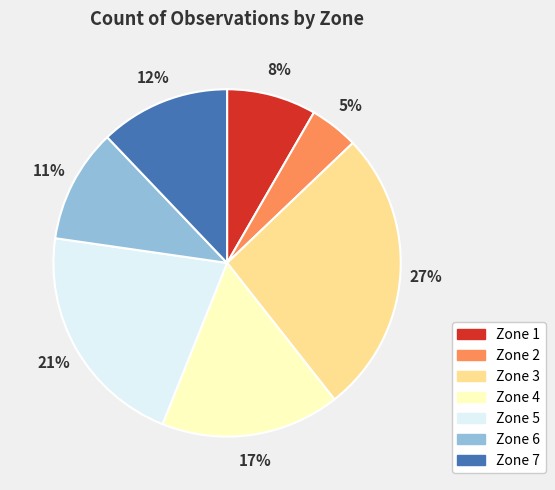

To the nearest percent, what is the difference between the largest and smallest slice percentages?

22%